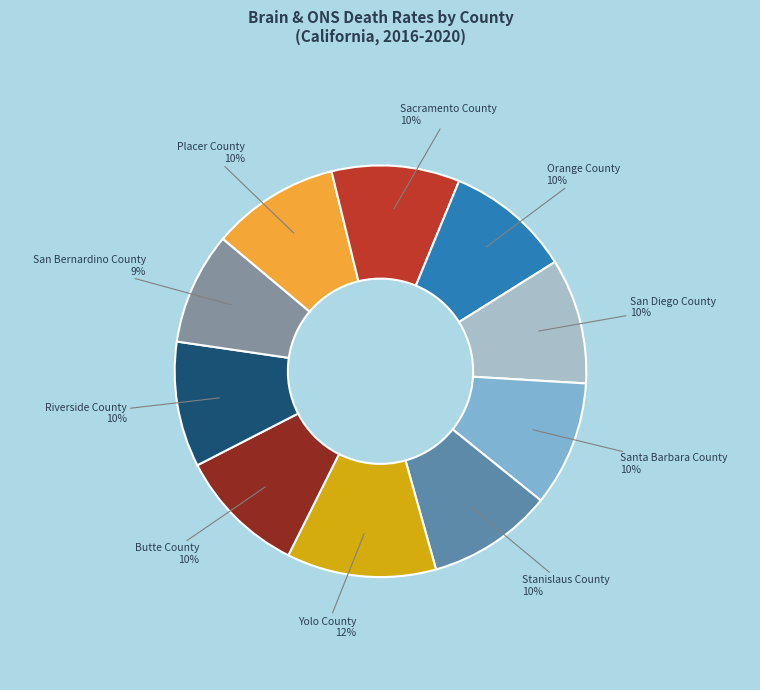

To the nearest percent, what portion does San Diego County represent?

10%